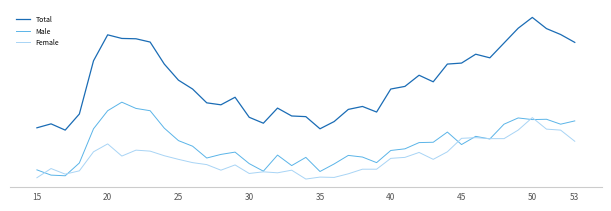

What are all the series names shown in the legend?

Total, Male, Female